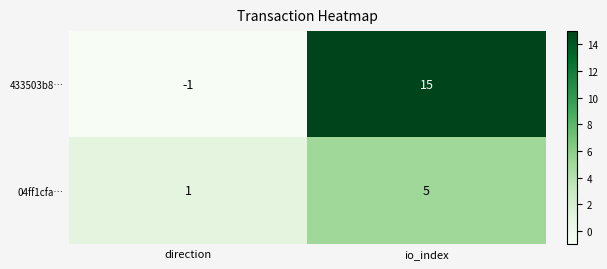

What is the sum of the 433503b8… values at direction and io_index?

14